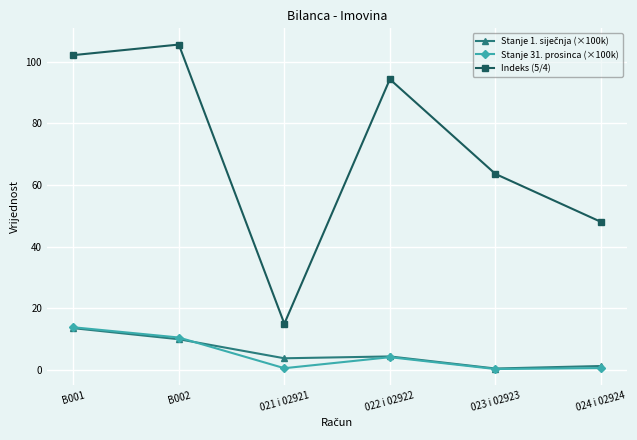

What position from the right is 022 i 02922?

3